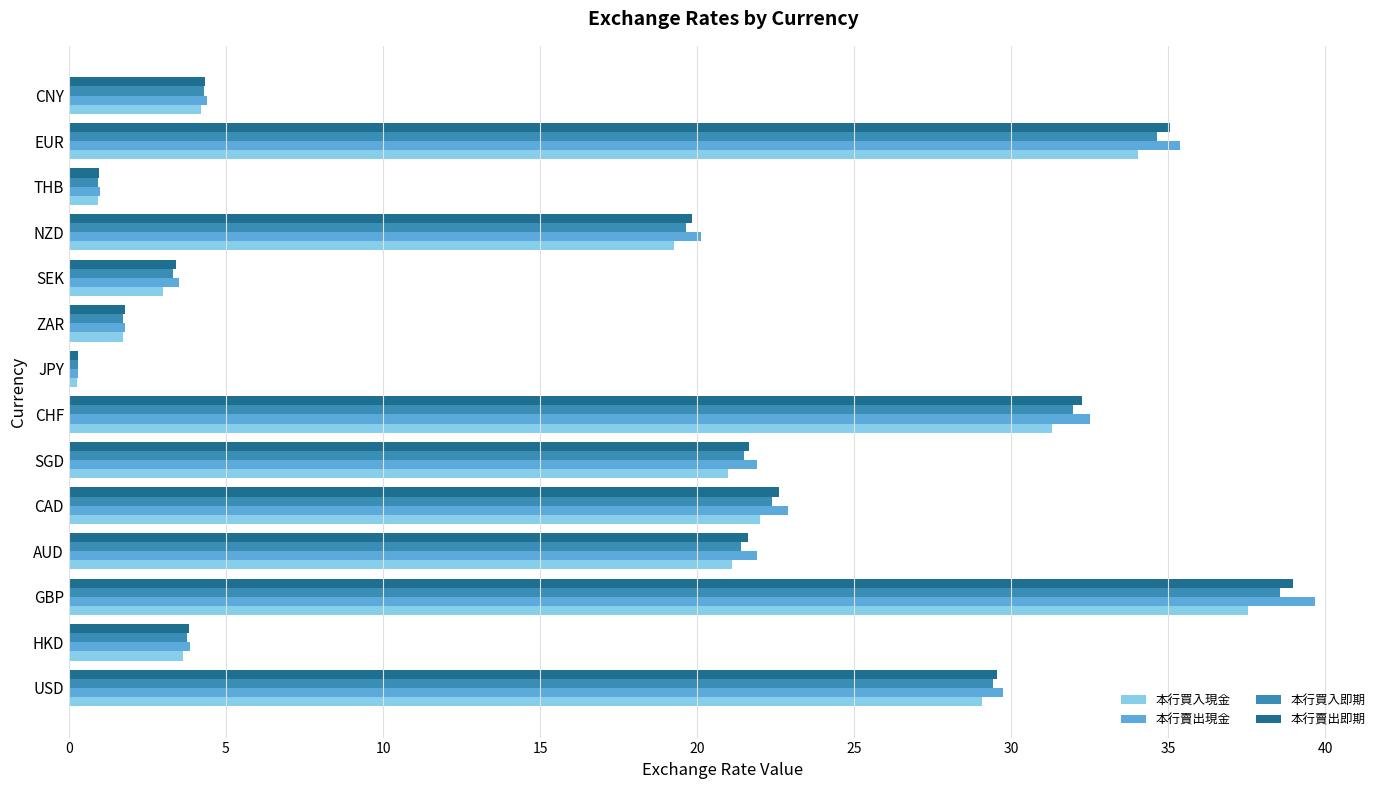

Which series has the largest range (max minus min)?

本行賣出現金